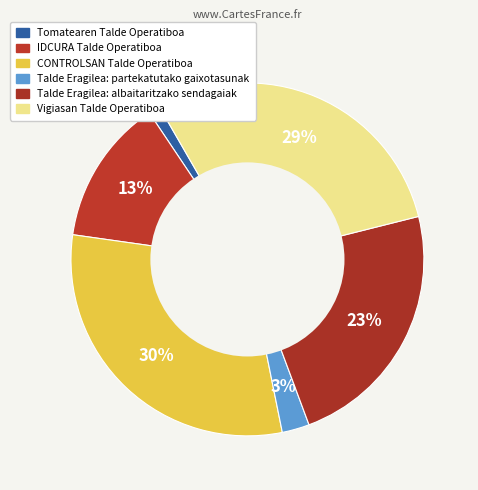

Which slice is the smallest?

Tomatearen Talde Operatiboa